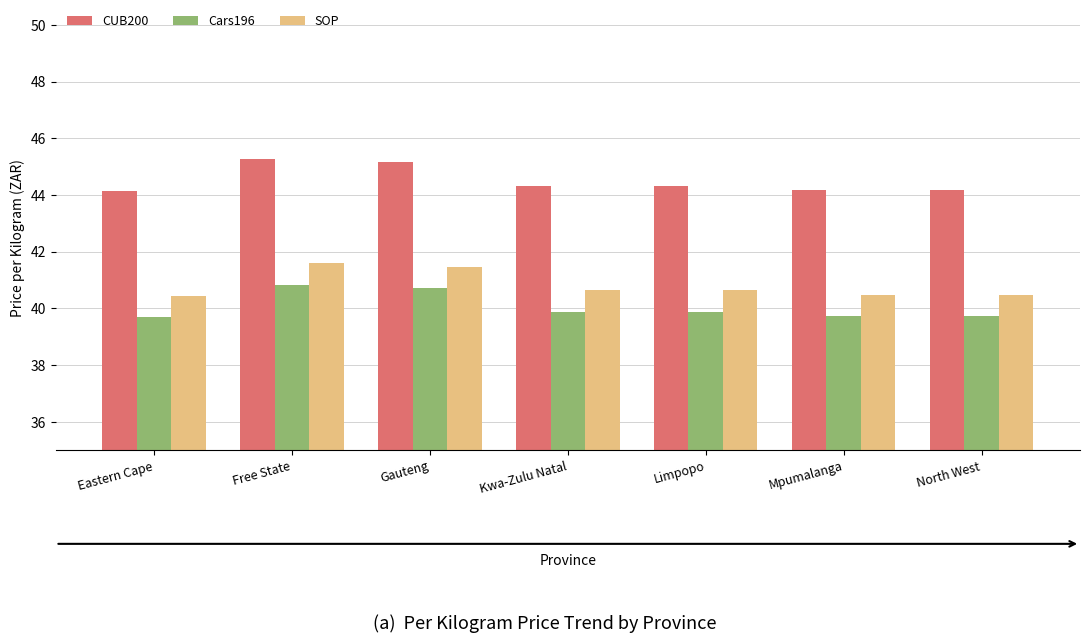

How many series are shown in this chart?

3